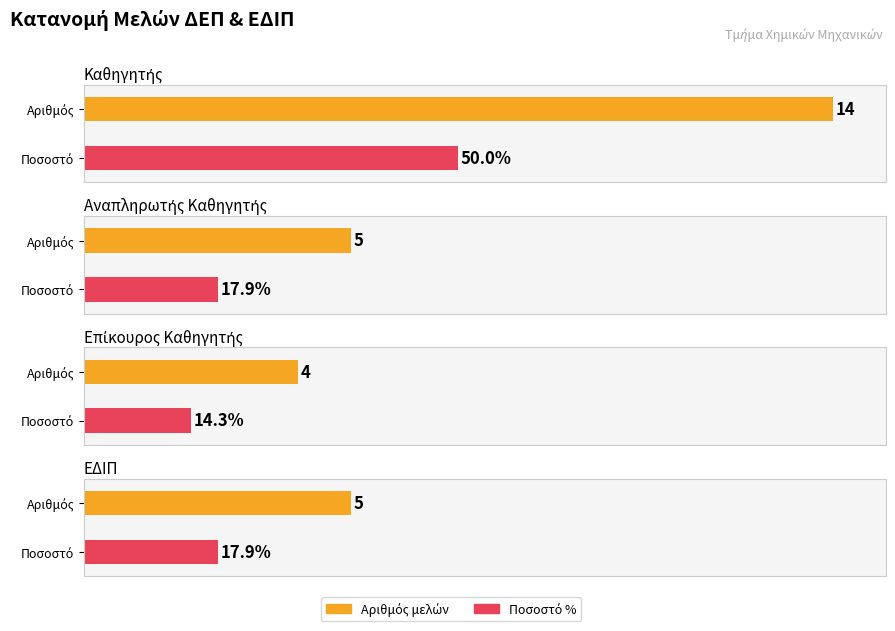

List the labels in order of value, smallest first.

2, 1, 3, 0